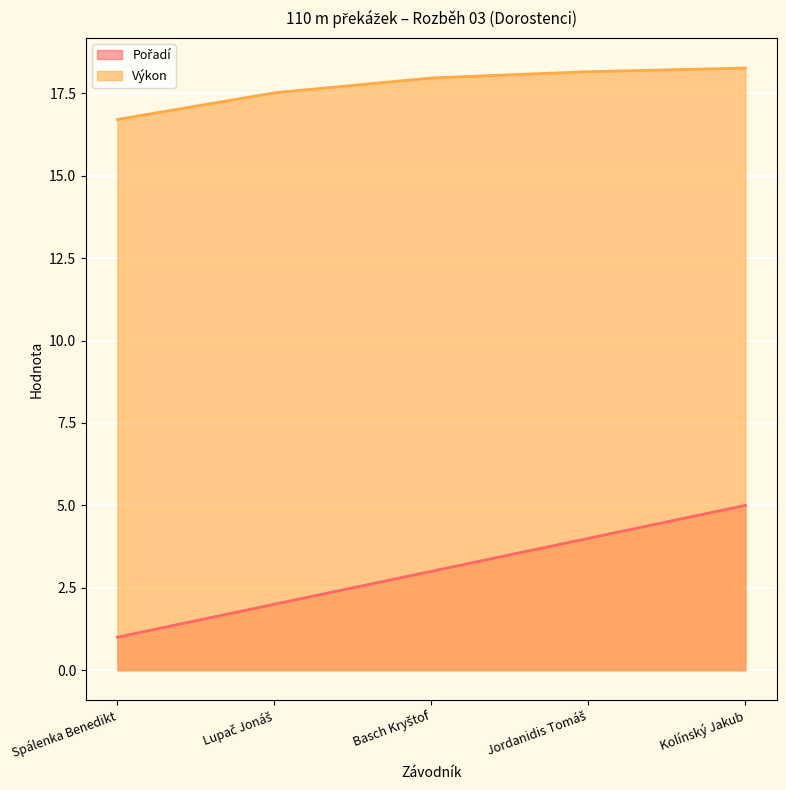

What is the lowest value of the Výkon series?

16.7